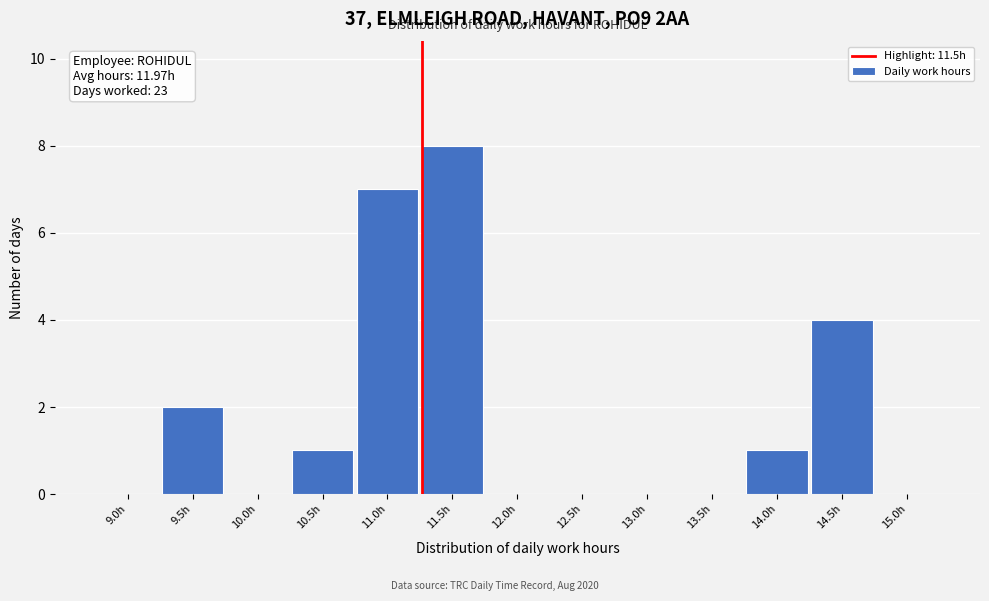

What is the sum of all values?

23